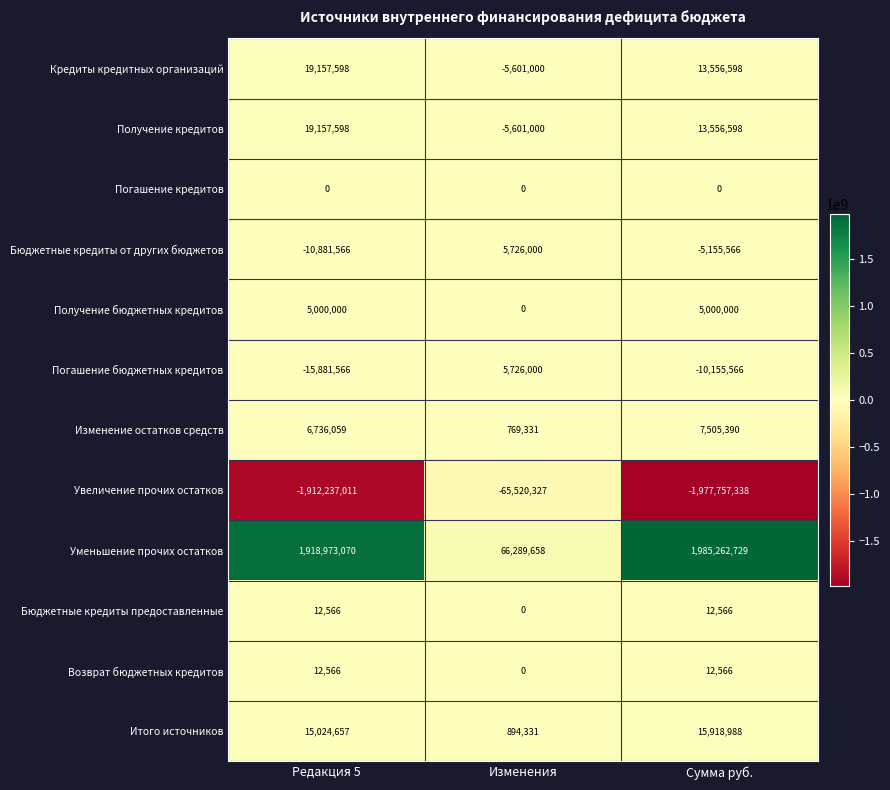

Where is Погашение бюджетных кредитов nearest to the value -5077783?

Сумма руб.